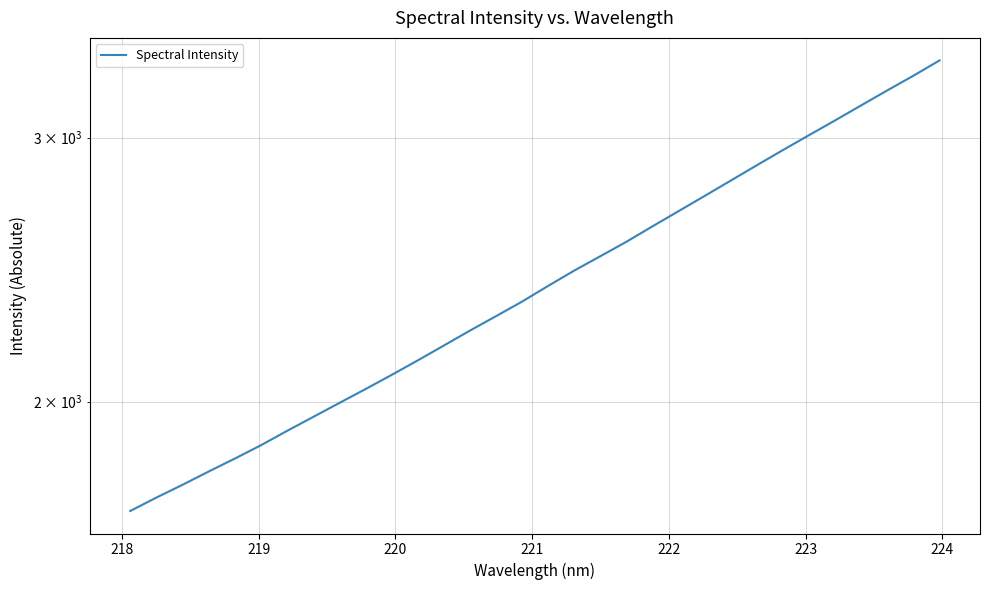

Reading right to left, extract all data points from this chart.

3378.1	3299.8	3226.4	3153.1	3081.1	3012.0	2943.9	2876.1	2809.1	2743.7	2680.4	2618.5	2557.1	2501.0	2446.3	2389.4	2332.5	2280.8	2230.7	2180.0	2130.9	2083.8	2039.0	1996.0	1953.7	1912.3	1870.6	1832.7	1796.6	1760.4	1726.2	1691.1